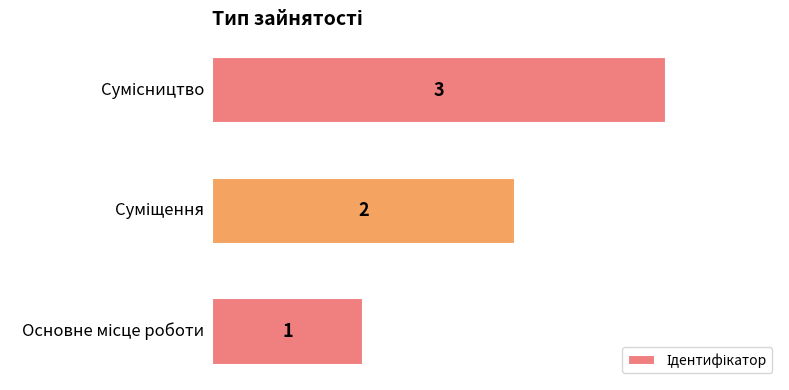

What is the sum of all values?

6